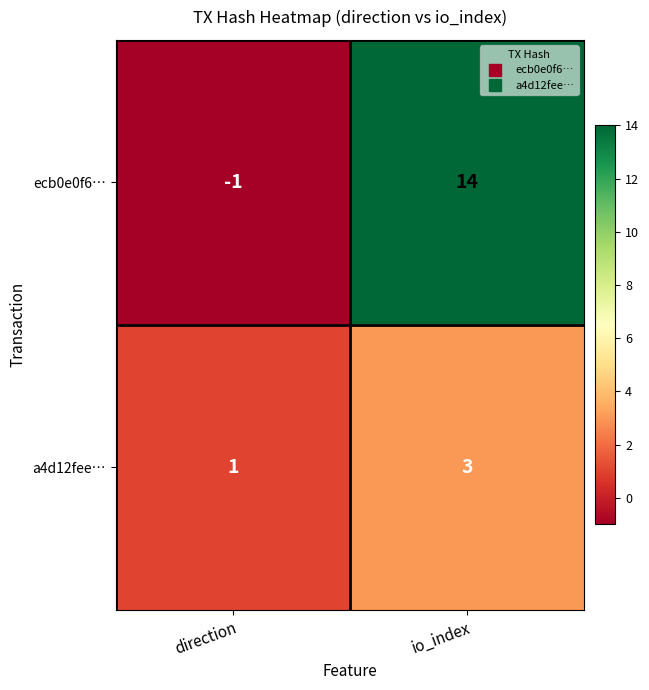

Is it true that ecb0e0f6… equals -1 at direction?

True